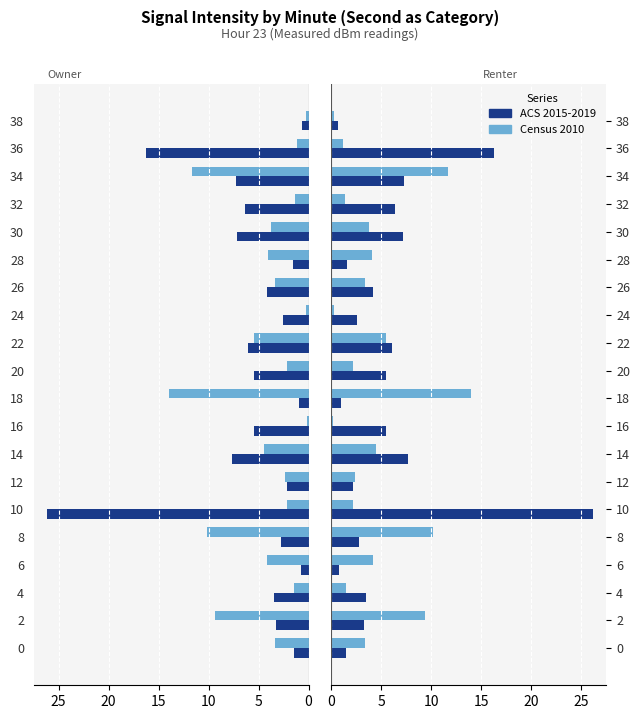

What is the minimum value for Census 2010?

0.2